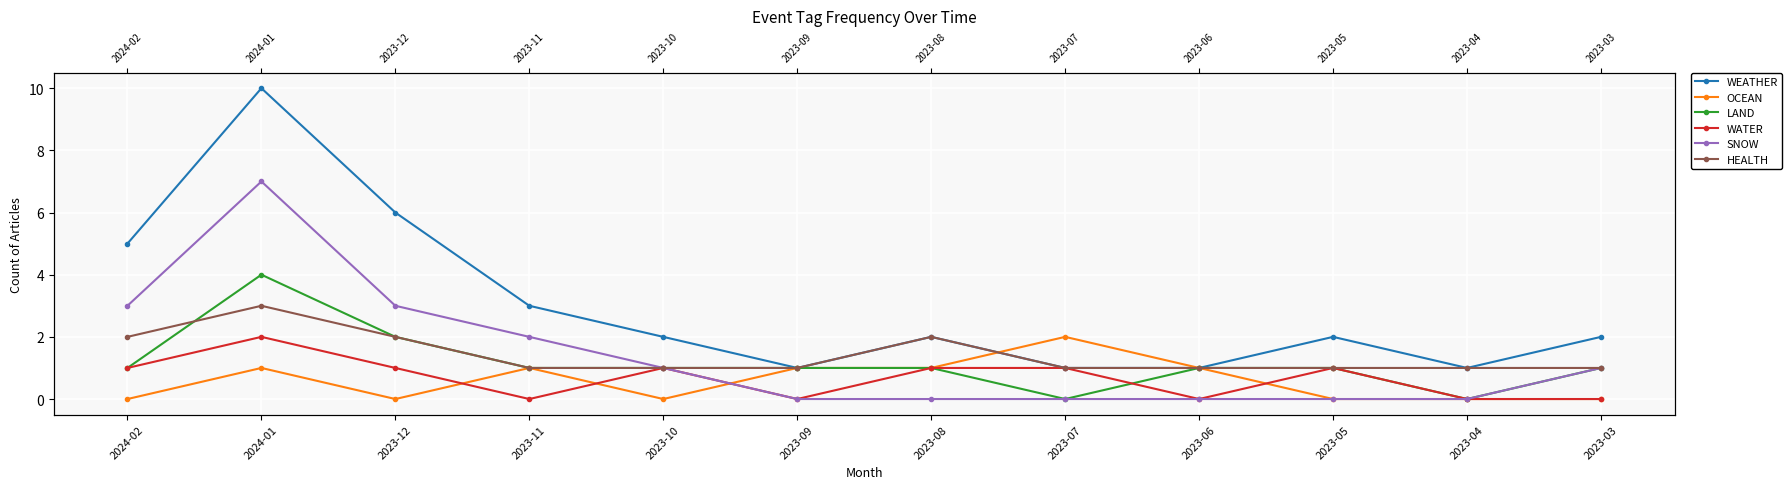

Reading left to right, list all the values displayed in this chart.

WEATHER: 5	10	6	3	2	1	2	1	1	2	1	2
OCEAN: 0	1	0	1	0	1	1	2	1	0	0	0
LAND: 1	4	2	1	1	1	1	0	1	1	0	1
WATER: 1	2	1	0	1	0	1	1	0	1	0	0
SNOW: 3	7	3	2	1	0	0	0	0	0	0	1
HEALTH: 2	3	2	1	1	1	2	1	1	1	1	1